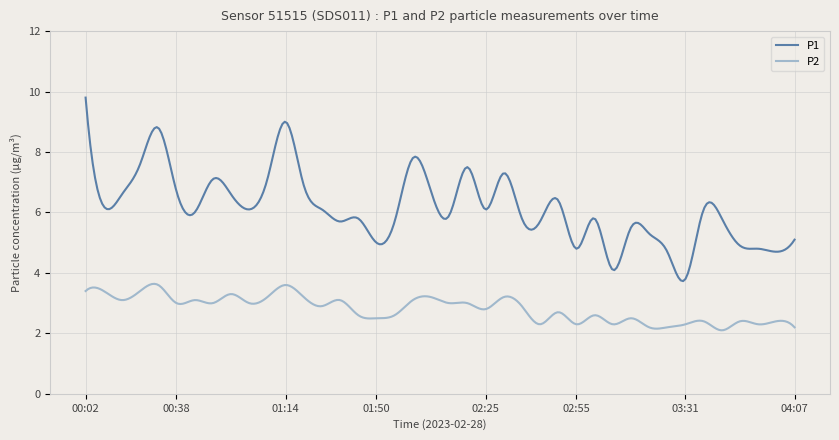

What is the difference between the maximum and minimum values in the P2 series?

1.5